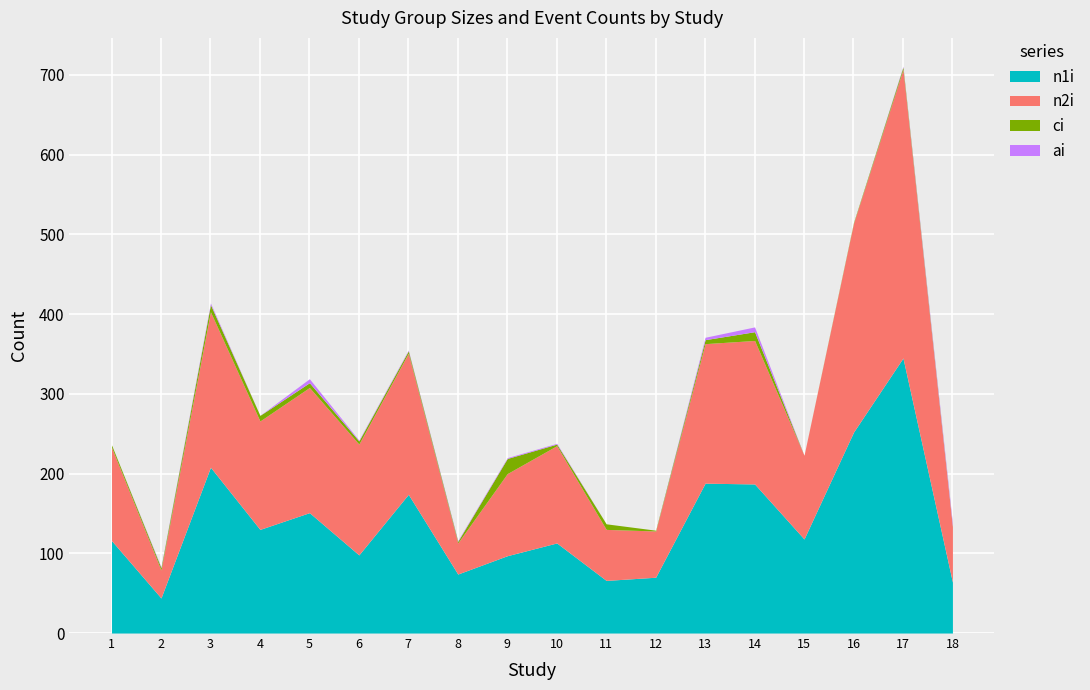

Does the chart display data point markers on the line(s)?

No